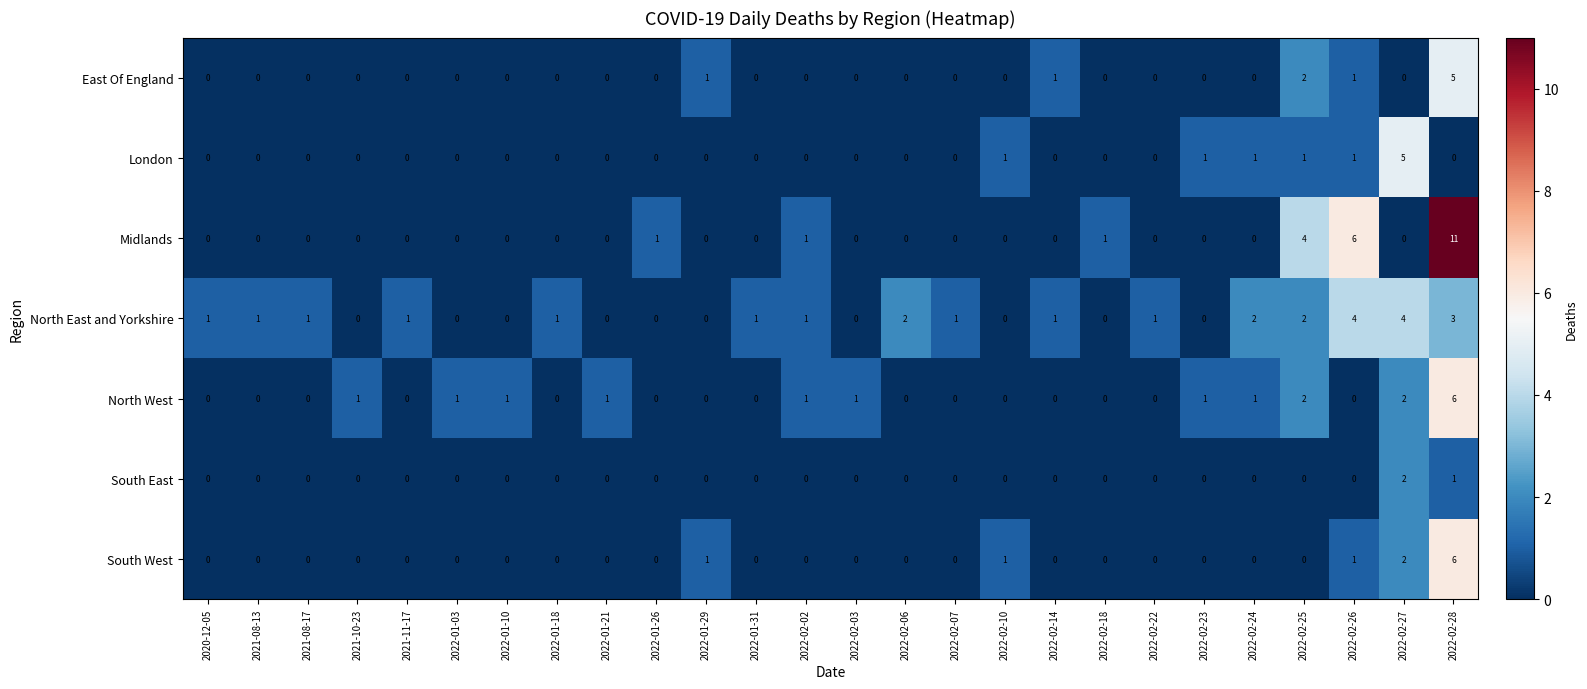

Between 2022-02-06 and 2022-02-10, which series saw the biggest shift?

North East and Yorkshire